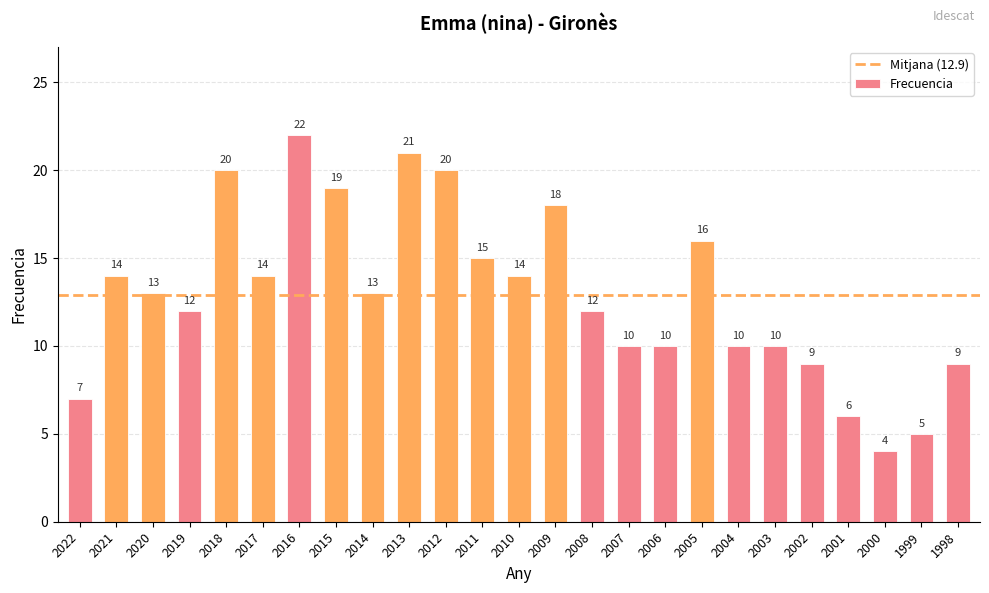

Read the value at 2020.

13